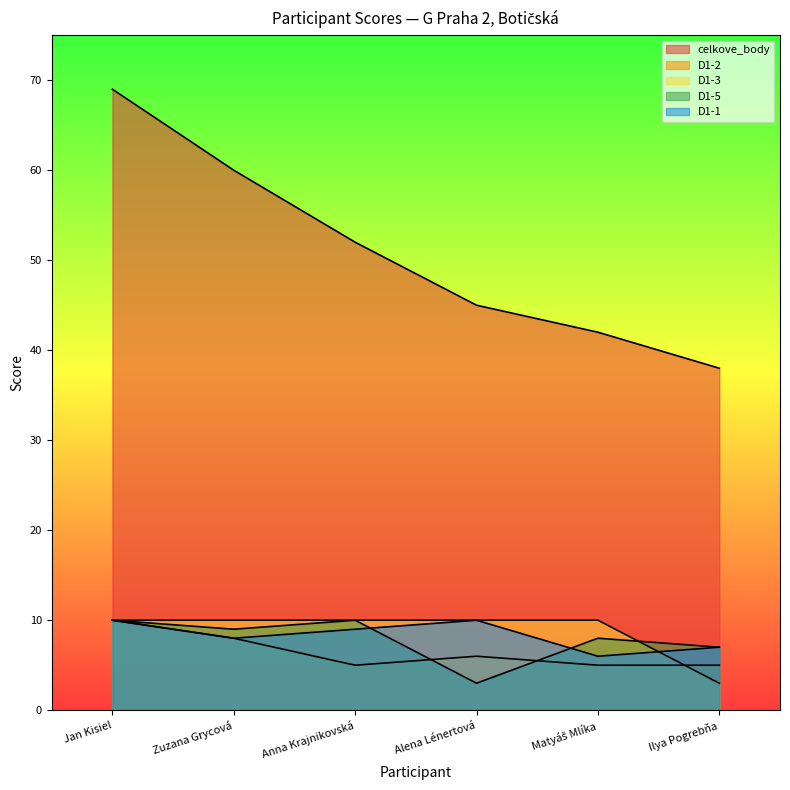

Where is celkove_body nearest to the value 53?

Anna Krajnikovská